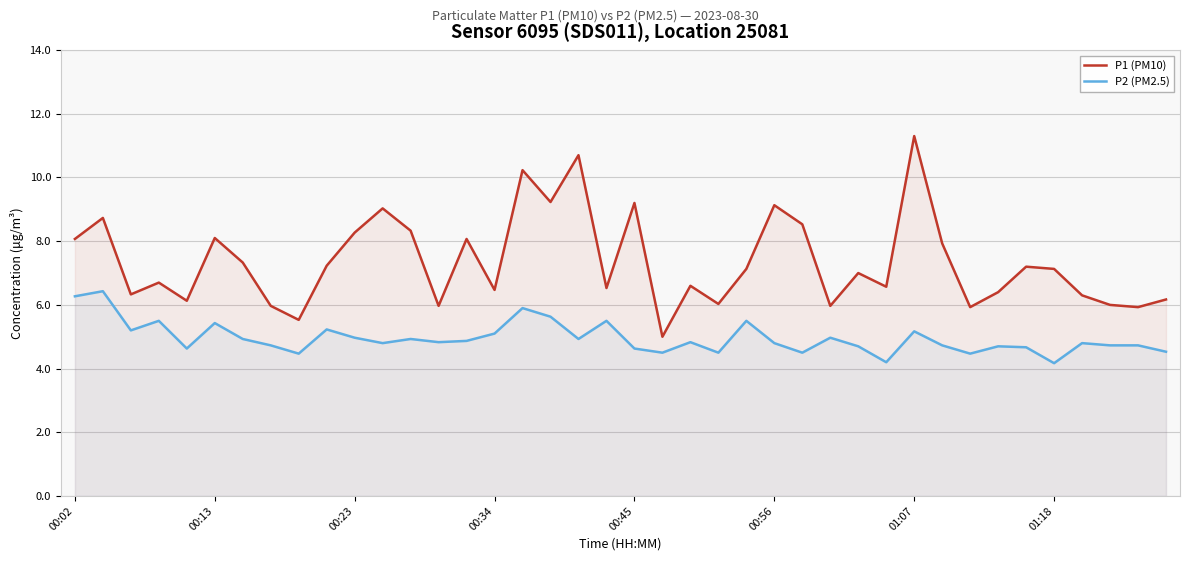

At 8, list the series in order from smallest to largest.

P2 (PM2.5), P1 (PM10)